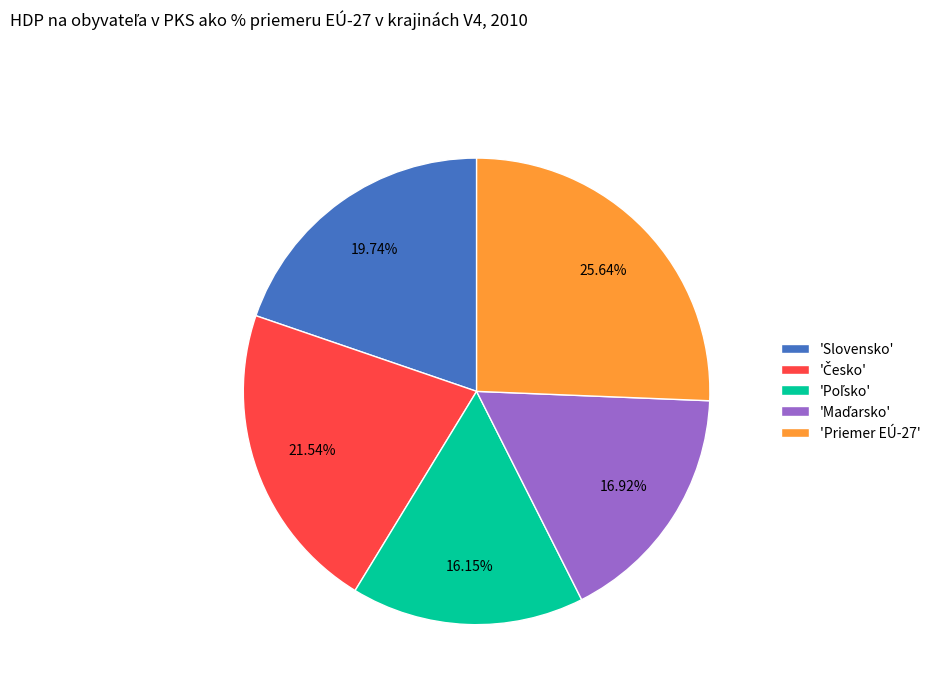

Count the number of slices in the pie.

5